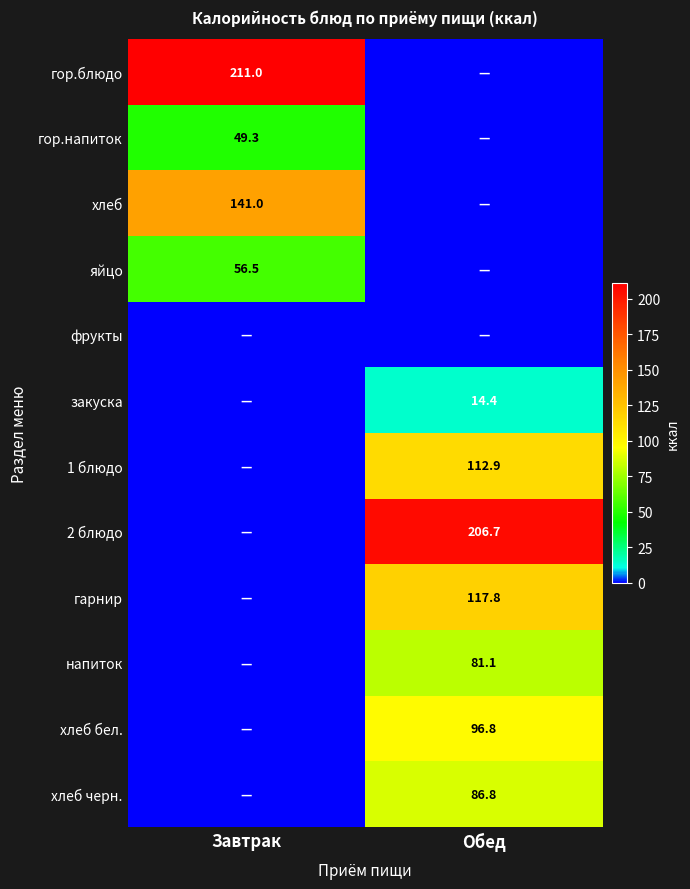

Is it true that закуска equals 9.2 at Обед?

False